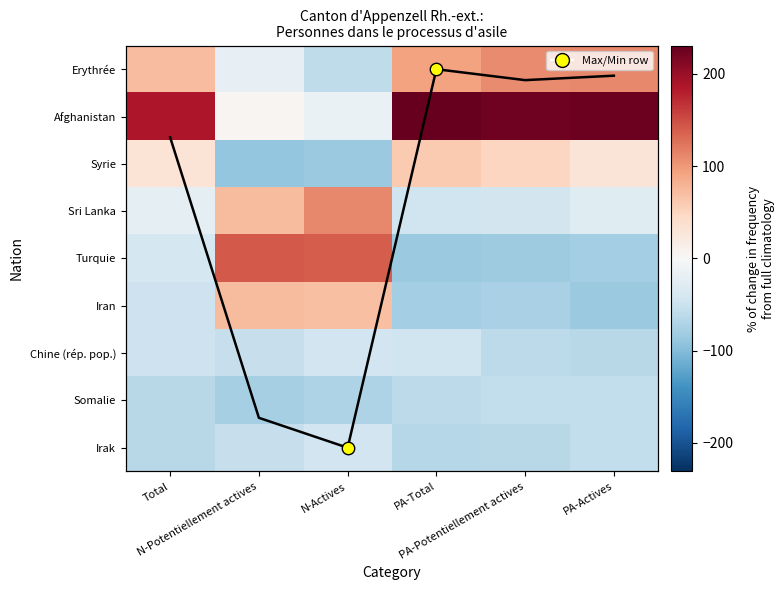

How many distinct data groups are displayed?

10